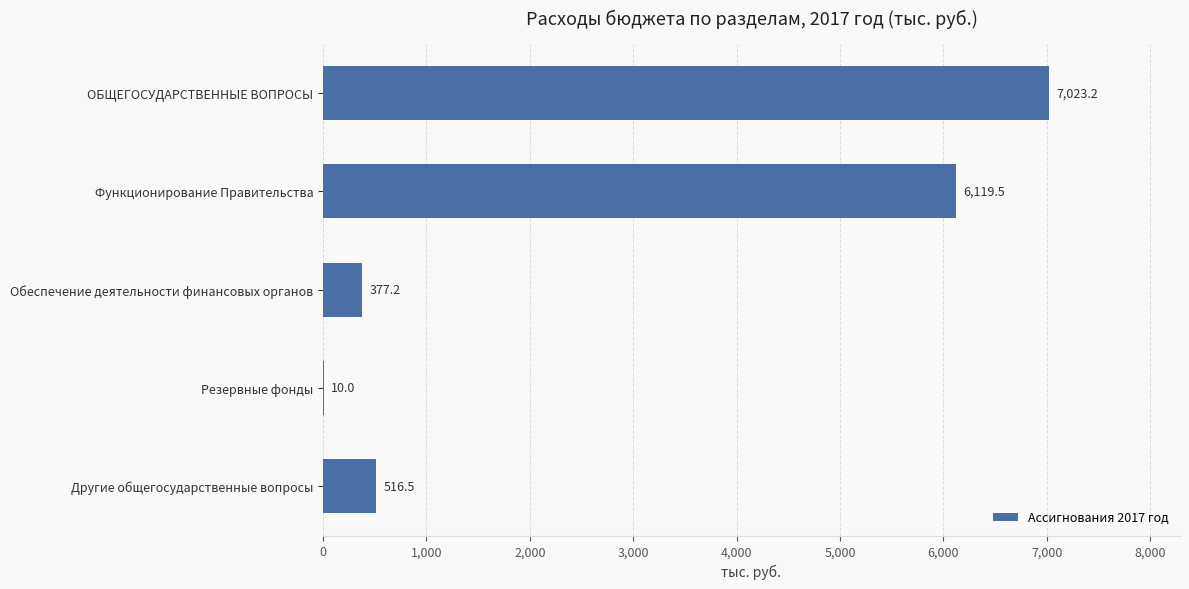

Read the value at Другие общегосударственные вопросы.

516.5